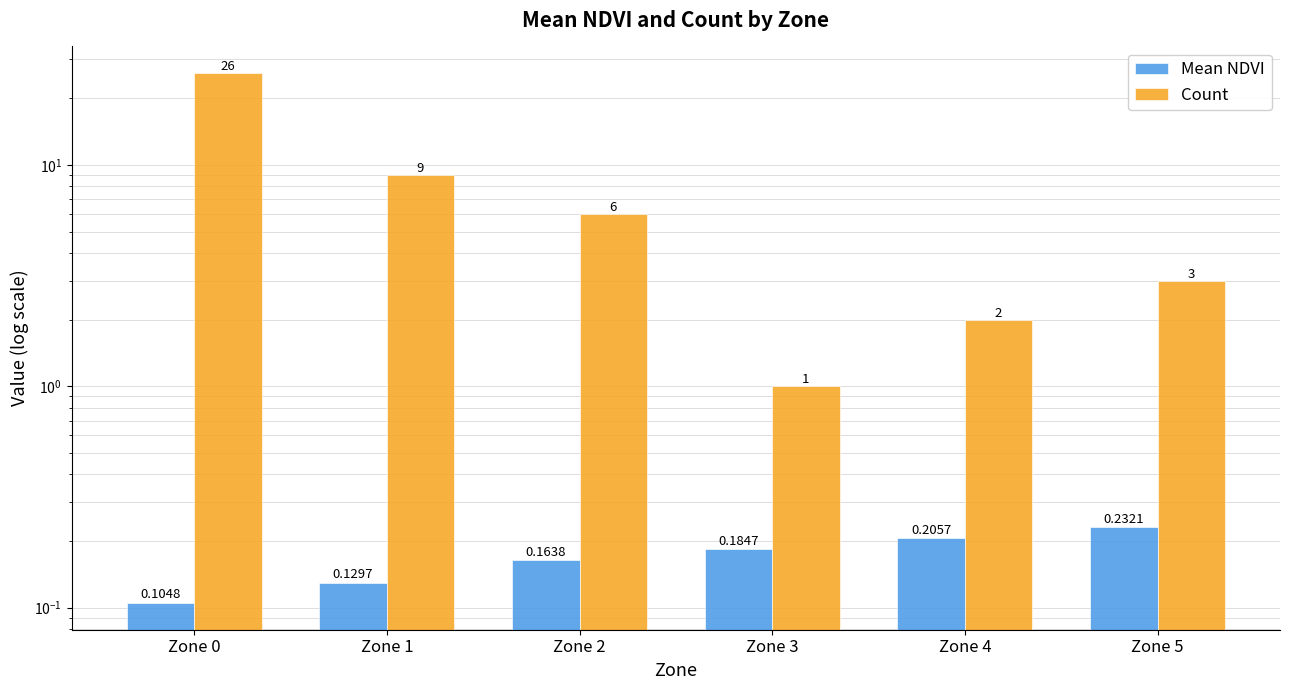

At which category is the sum across all series the highest?

Zone 0